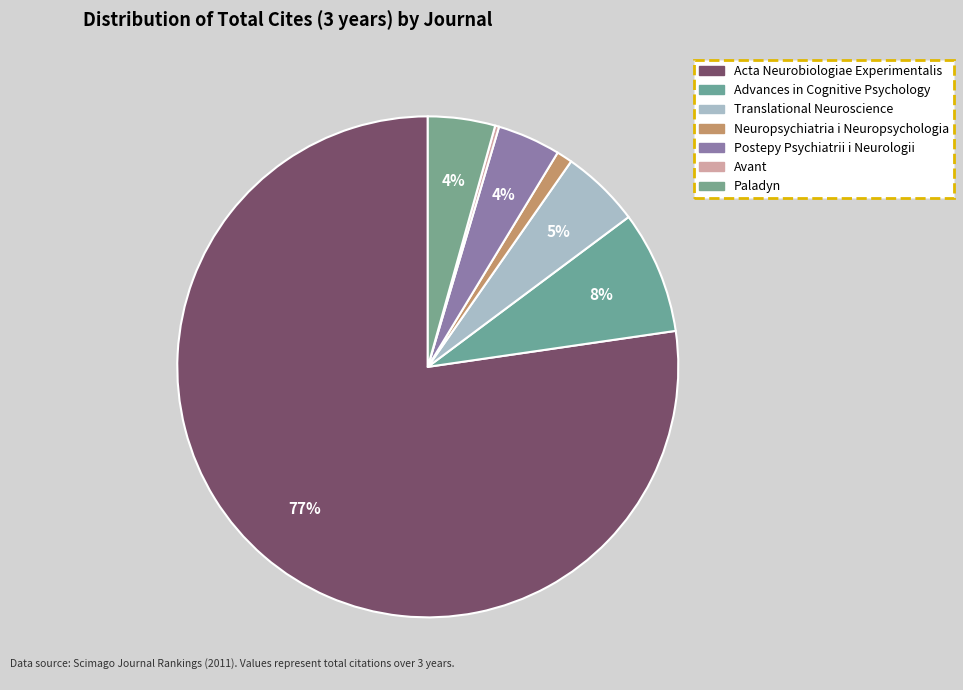

Does Acta Neurobiologiae Experimentalis represent more than half of the total?

Yes